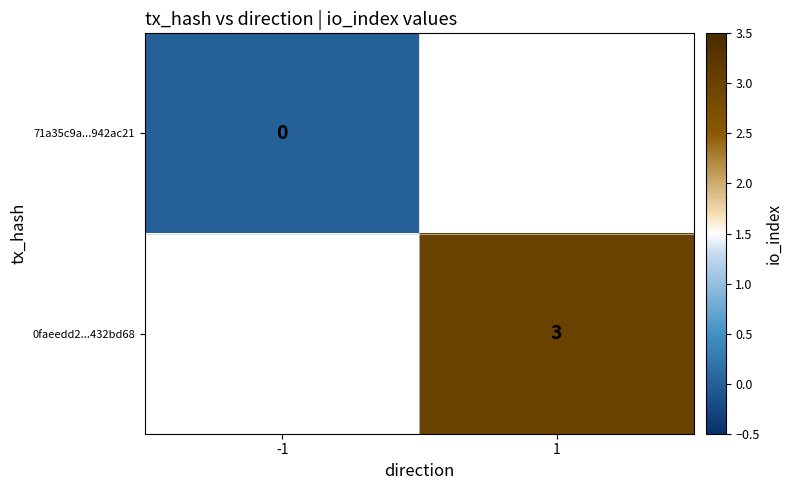

The value of 0faeedd2...432bd68 at 1 is 3. True or false?

True